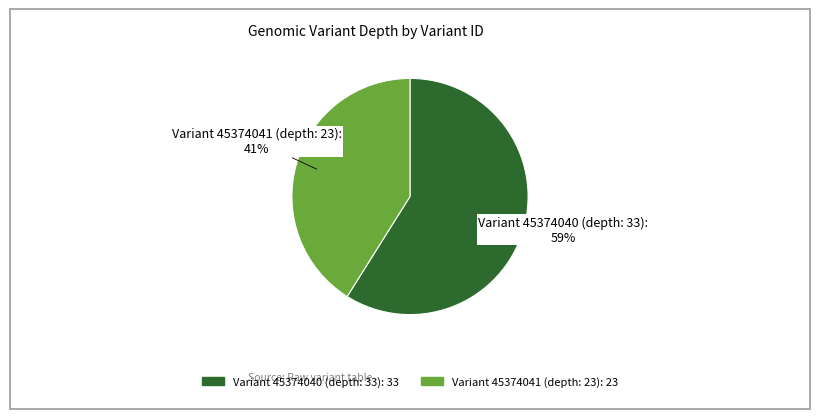

To the nearest percent, what is the average slice percentage?

50%